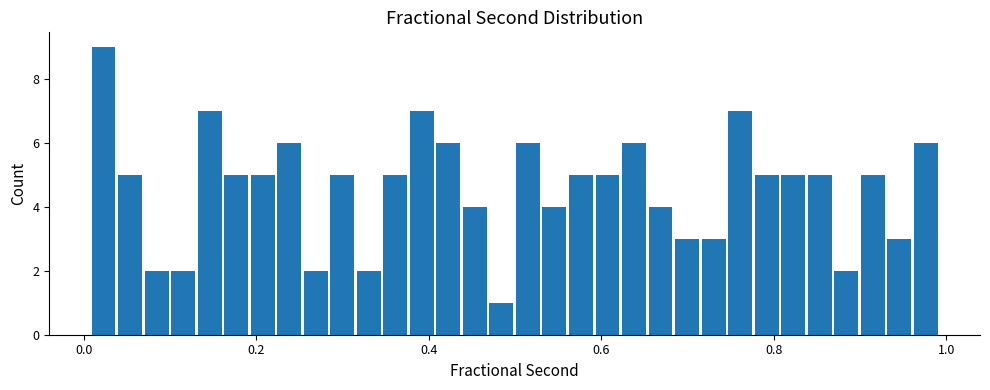

Around what value on the x-axis is the tallest bar? Give the approximate position of its centre, as read against the axis.

0.02